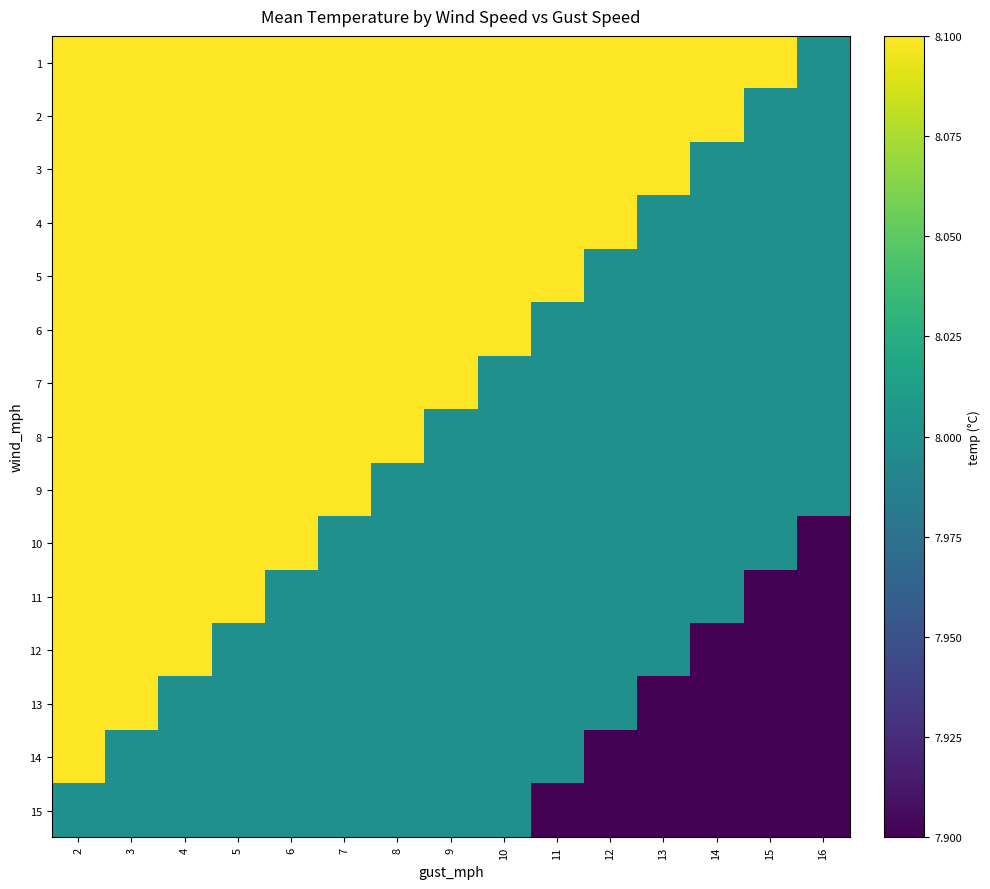

What is the total value across all series at 2?

121.4